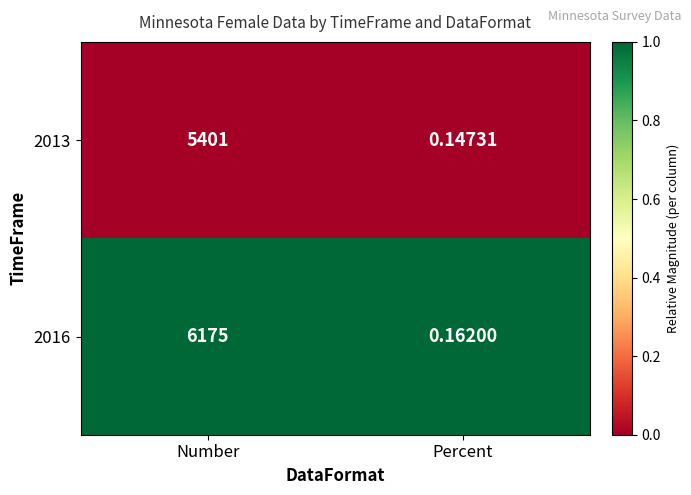

List the series in order of their peak value, lowest first.

2013, 2016